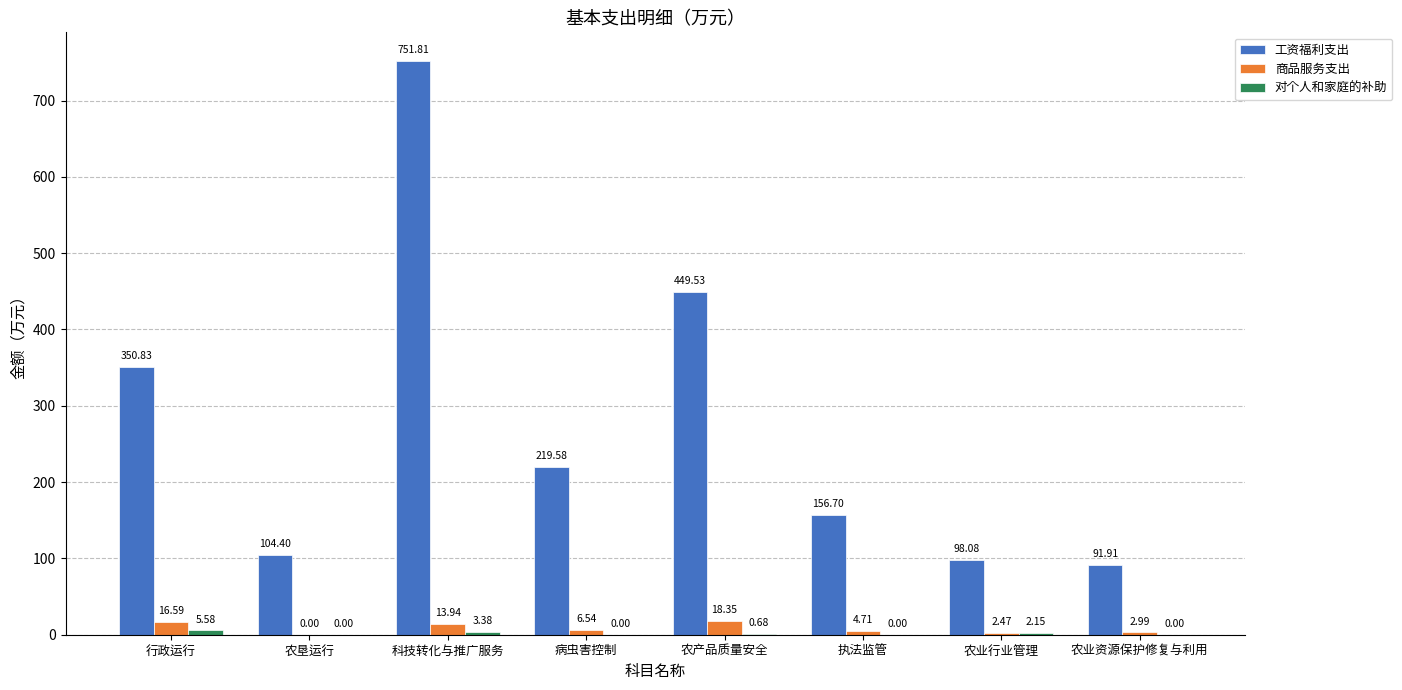

What is the sum of the 工资福利支出 values at 行政运行 and 农垦运行?

455.2